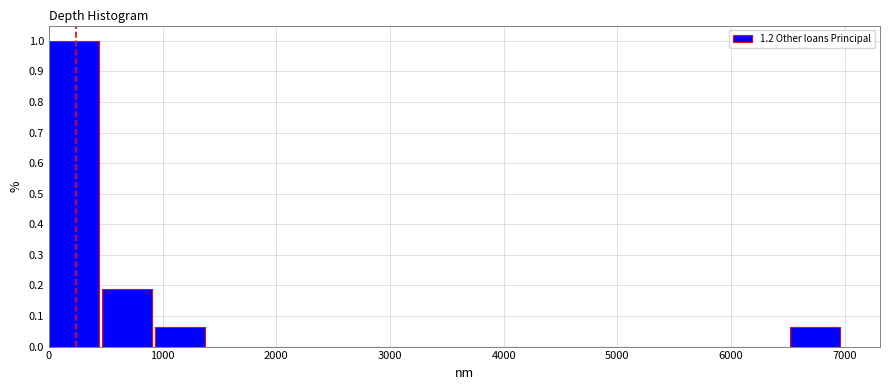

How tall is the bar that spans 900 to 1400 on the x-axis? Neither the bar edges nor the heights are printed on the chart, so give them approximately, as read against the axes.

0.06